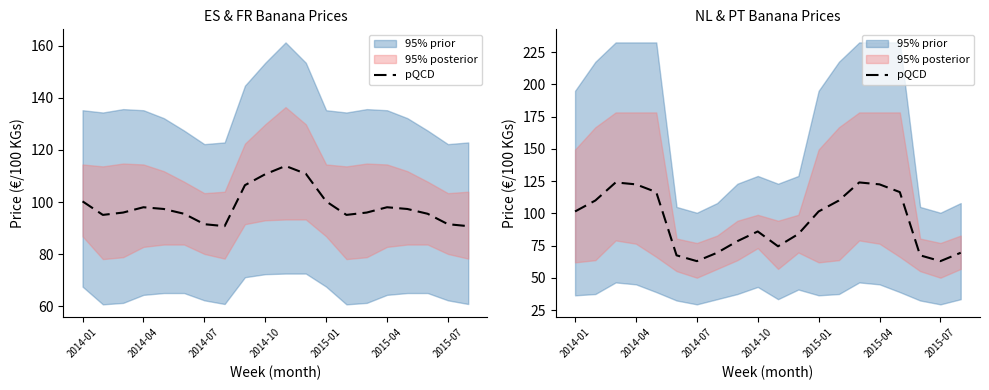

True or false: the data has more than 2 interior local peaks.

True